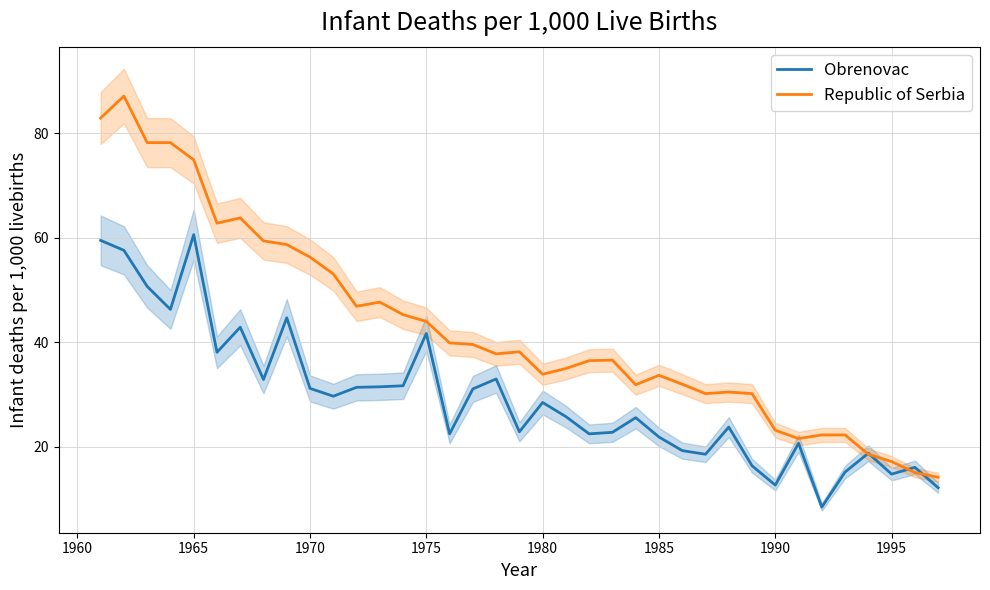

What is the lowest value of the Republic of Serbia series?

14.2